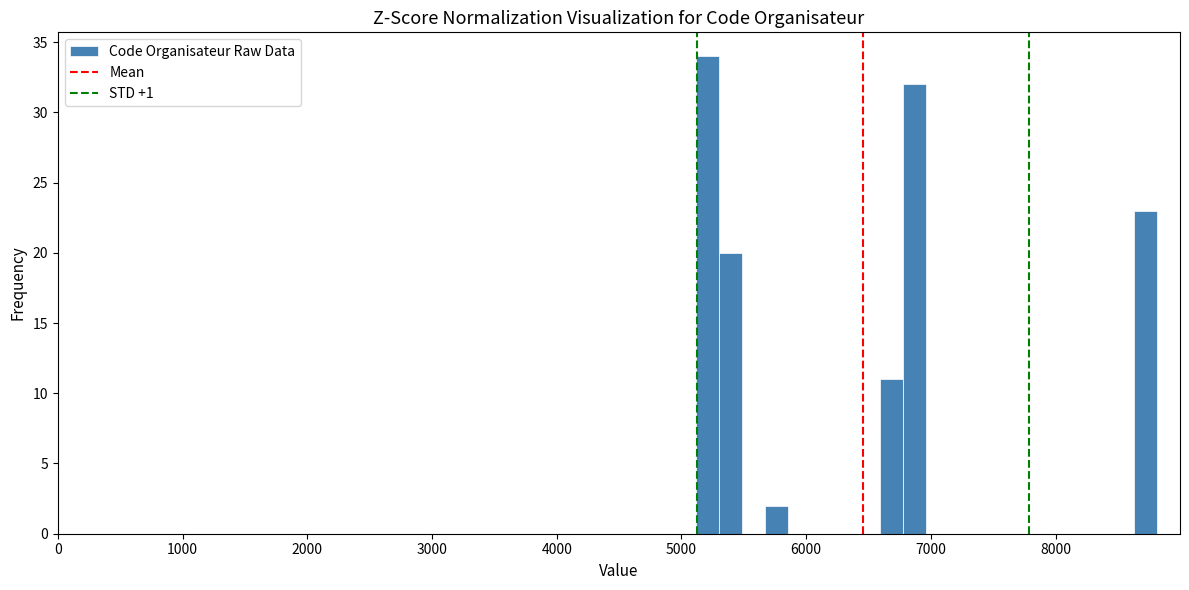

Read against the x-axis, roughly where is the centre of the tallest bar?

5200